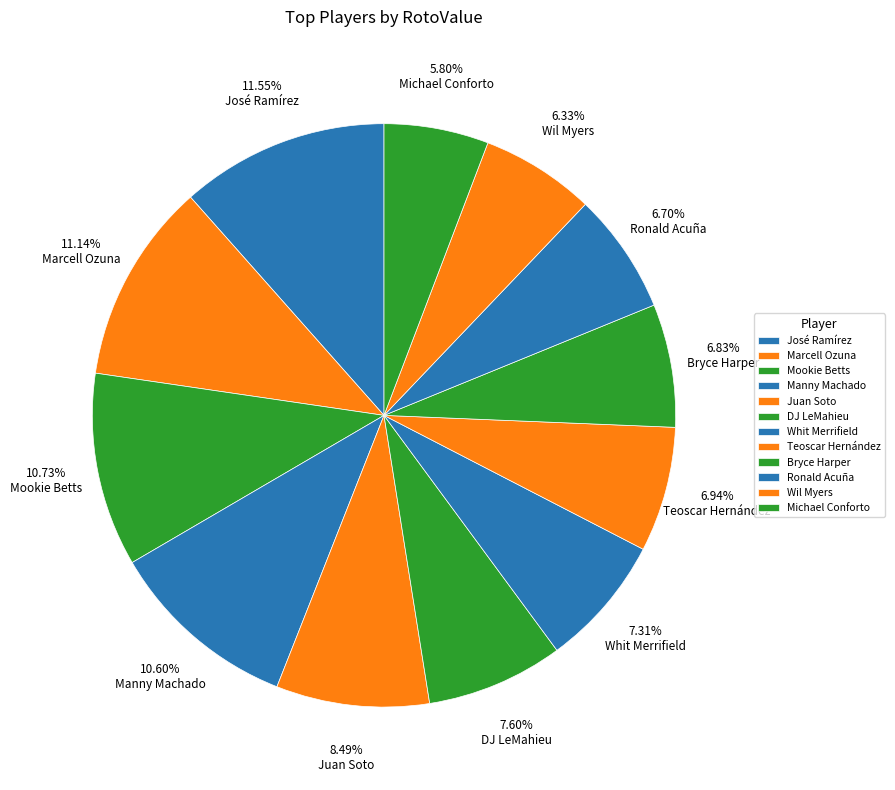

To the nearest percent, what portion does DJ LeMahieu represent?

8%